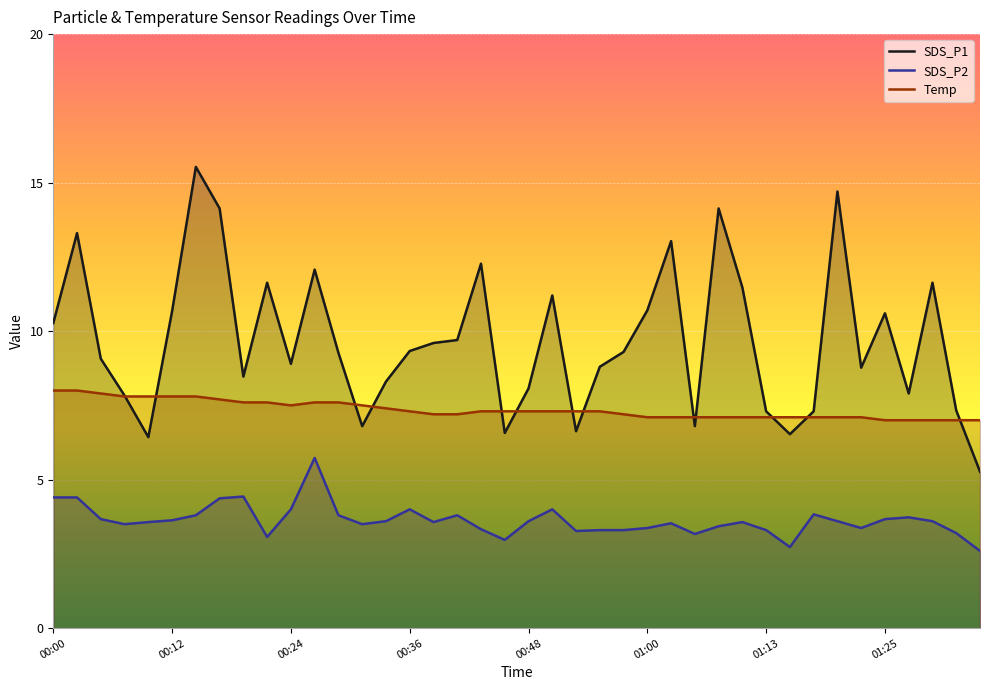

Read the SDS_P1 value at 00:29.

9.3